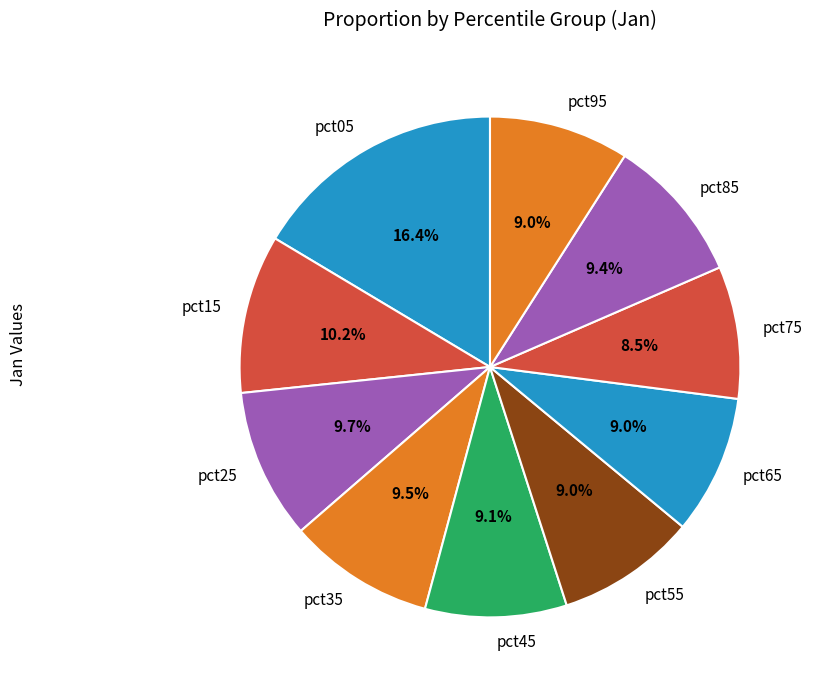

Which category has the biggest portion of the pie?

pct05